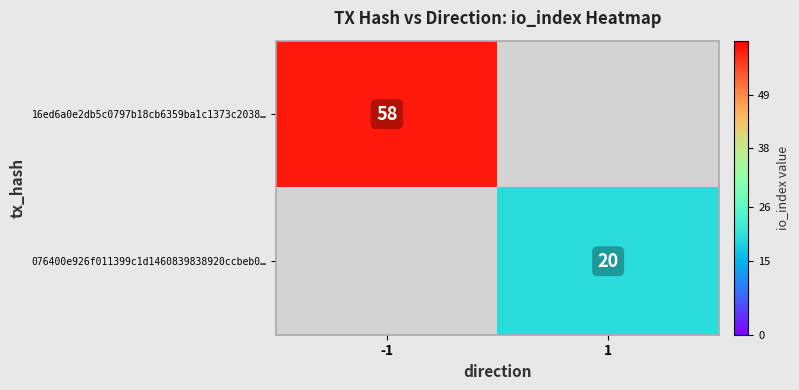

The 16ed6a0e2db5c0797b18cb6359ba1c1373c2038… series shows 58 at -1. True or false?

True